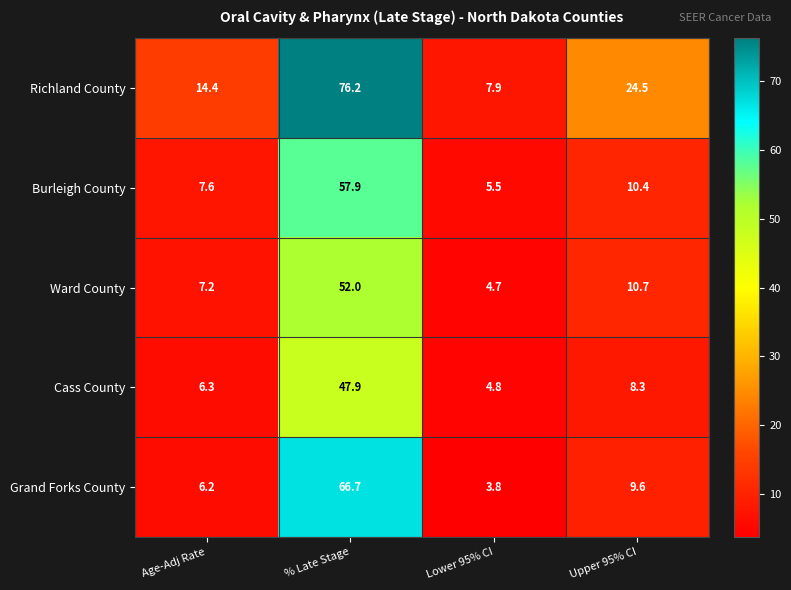

Reading left to right, what are all the values shown in this chart?

Richland County: Age-Adj Rate=14.4	% Late Stage=76.2	Lower 95% CI=7.9	Upper 95% CI=24.5
Burleigh County: Age-Adj Rate=7.6	% Late Stage=57.9	Lower 95% CI=5.5	Upper 95% CI=10.4
Ward County: Age-Adj Rate=7.2	% Late Stage=52.0	Lower 95% CI=4.7	Upper 95% CI=10.7
Cass County: Age-Adj Rate=6.3	% Late Stage=47.9	Lower 95% CI=4.8	Upper 95% CI=8.3
Grand Forks County: Age-Adj Rate=6.2	% Late Stage=66.7	Lower 95% CI=3.8	Upper 95% CI=9.6